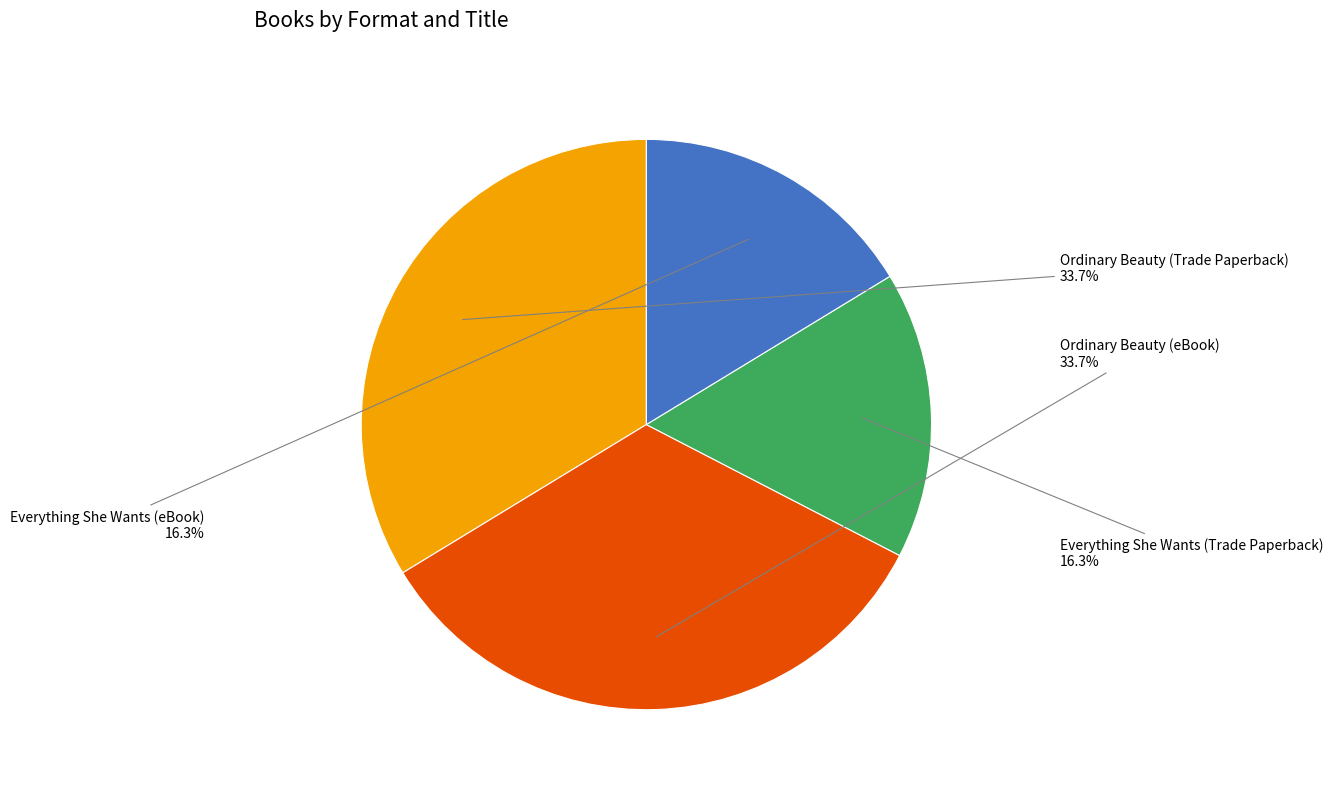

Approximately how many times larger is the value at Everything She Wants (Trade Paperback) compared to Ordinary Beauty (Trade Paperback)?

0.5